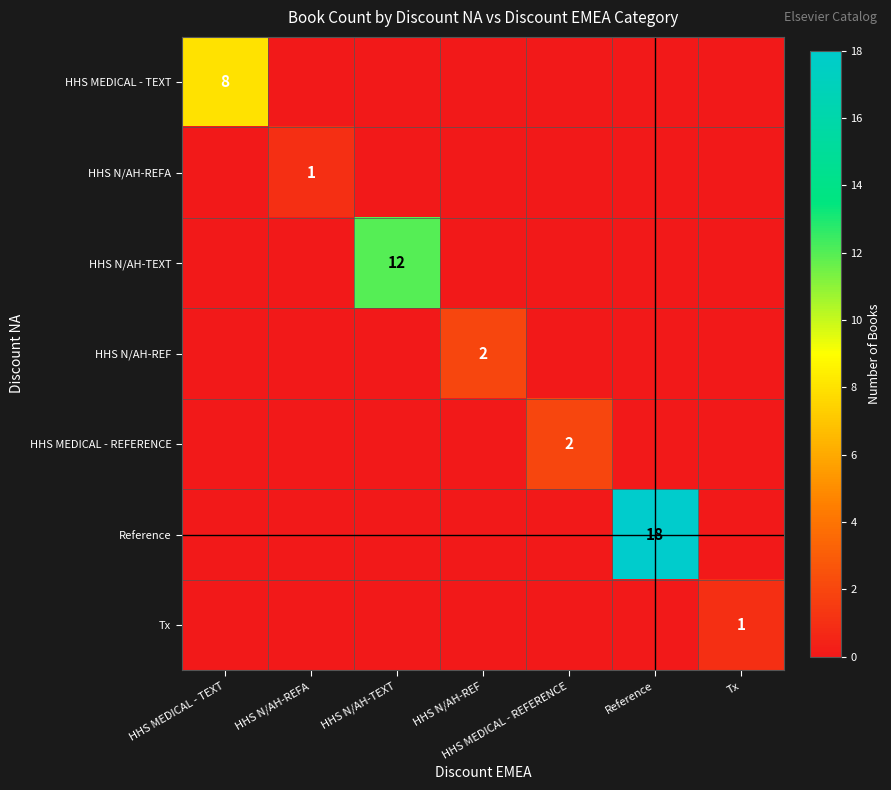

True or false: Reference has a value of 5 at Reference.

False